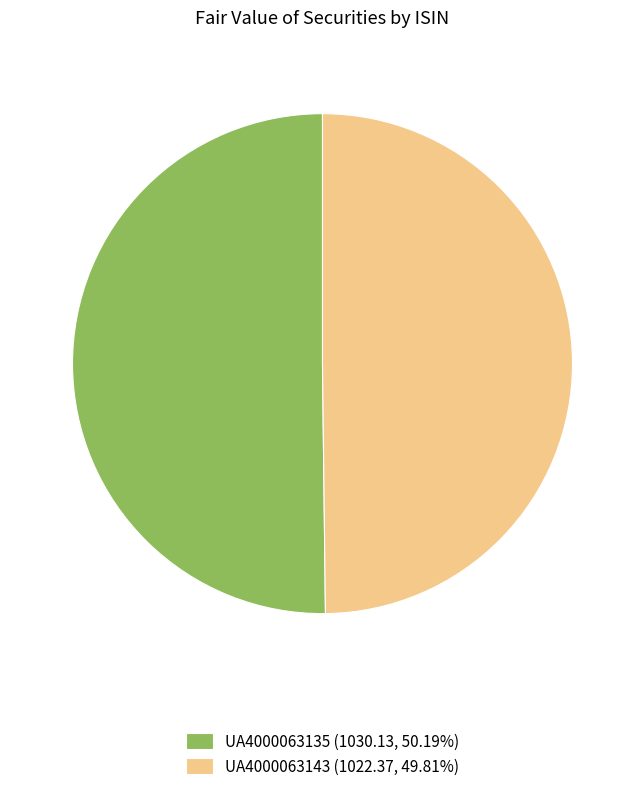

Is it true that UA4000063135 is 50% of the pie?

True